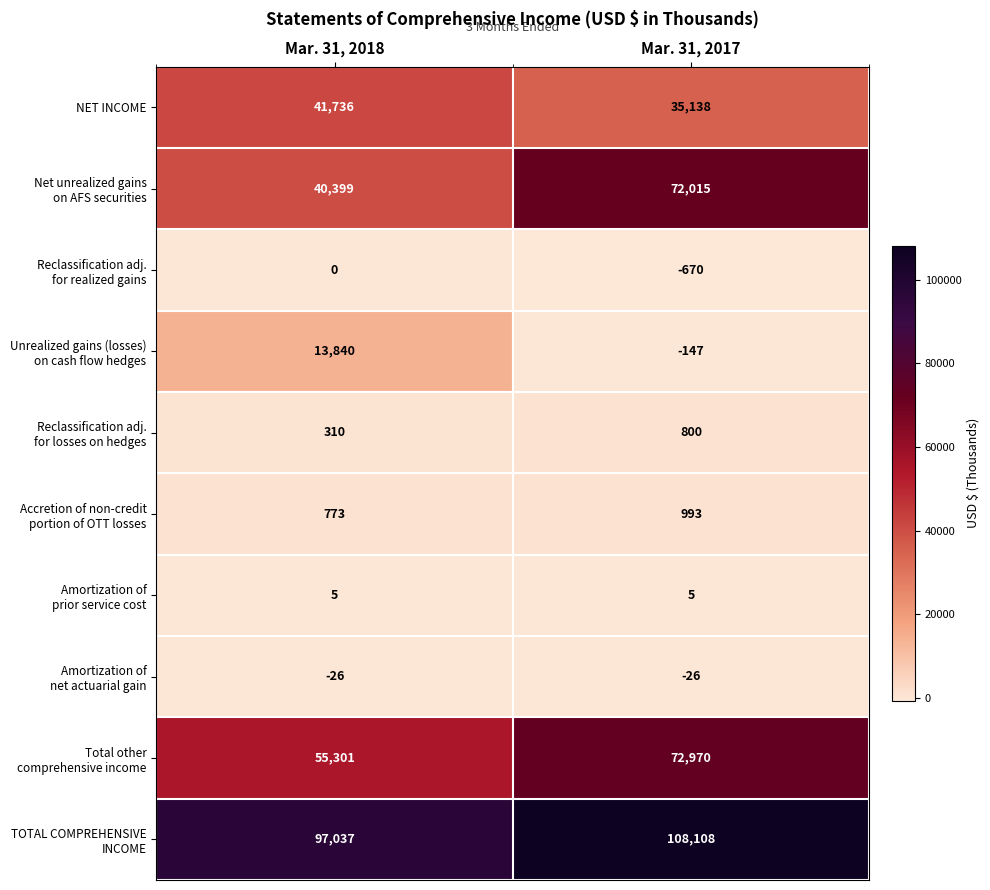

What is the difference between the maximum and minimum values in the NET INCOME series?

6598